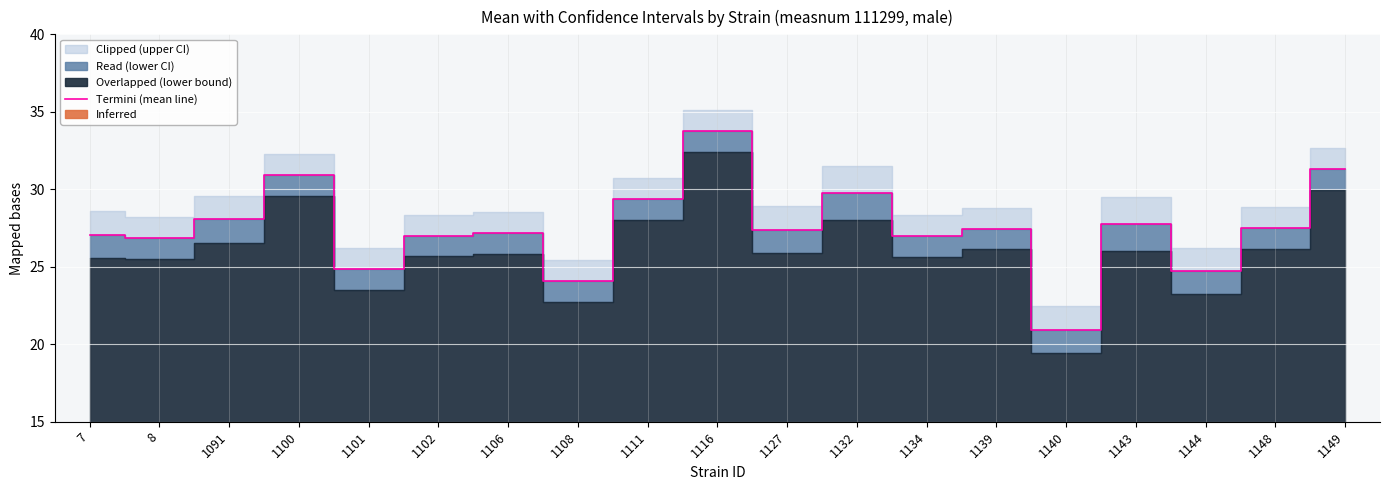

Approximately how many times larger is the value at 1108 compared to 1100?

0.8